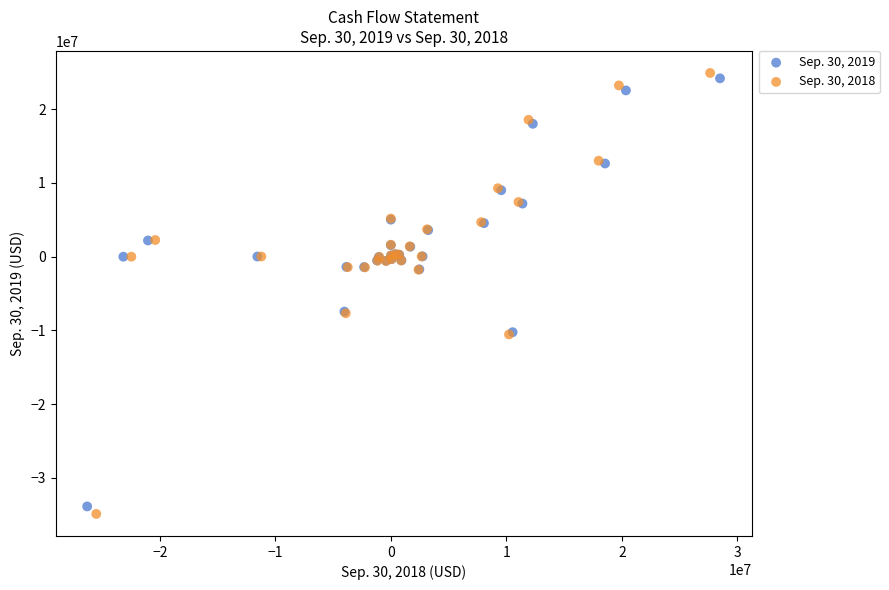

Which series has the largest Y range (max minus min)?

Sep. 30, 2018